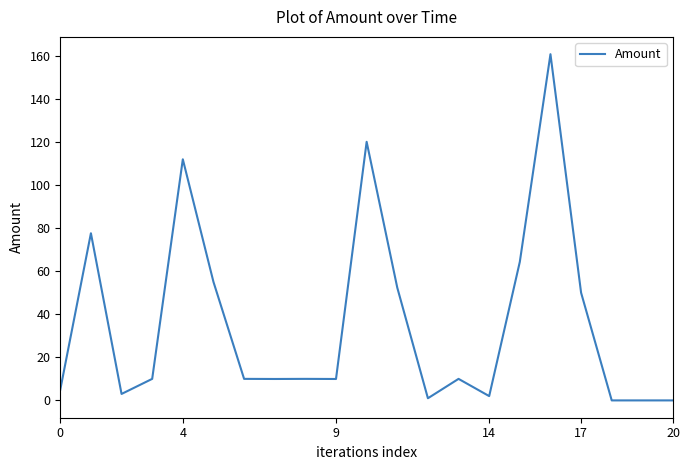

What is the greatest value displayed?

160.7